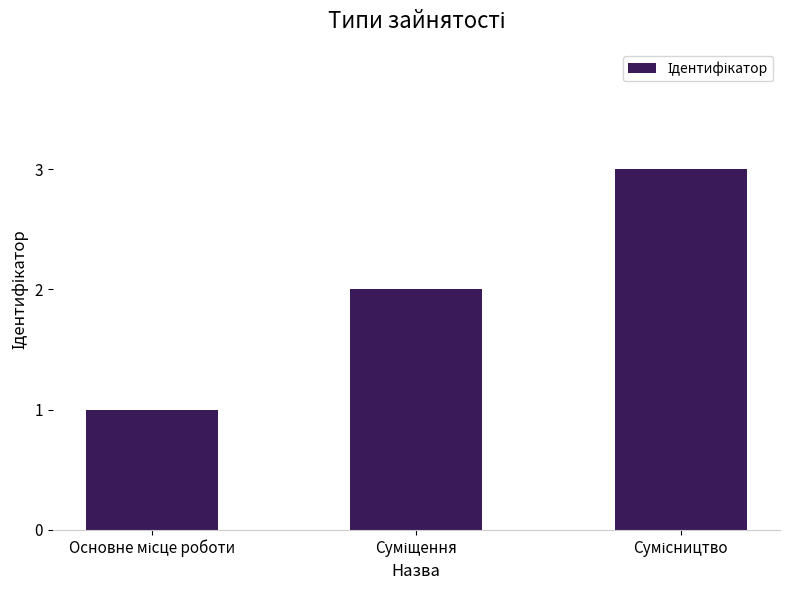

What is the sum of all values?

6